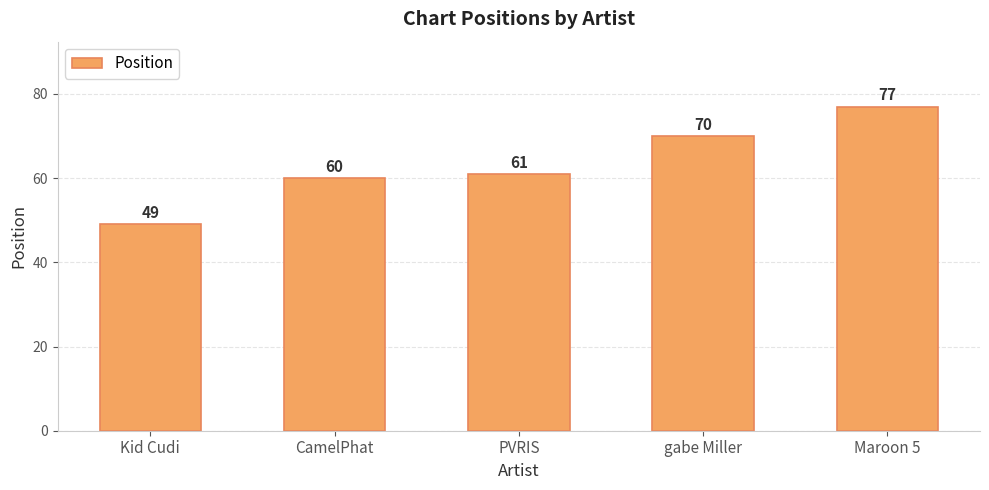

Is it true that the value at CamelPhat is 60?

True